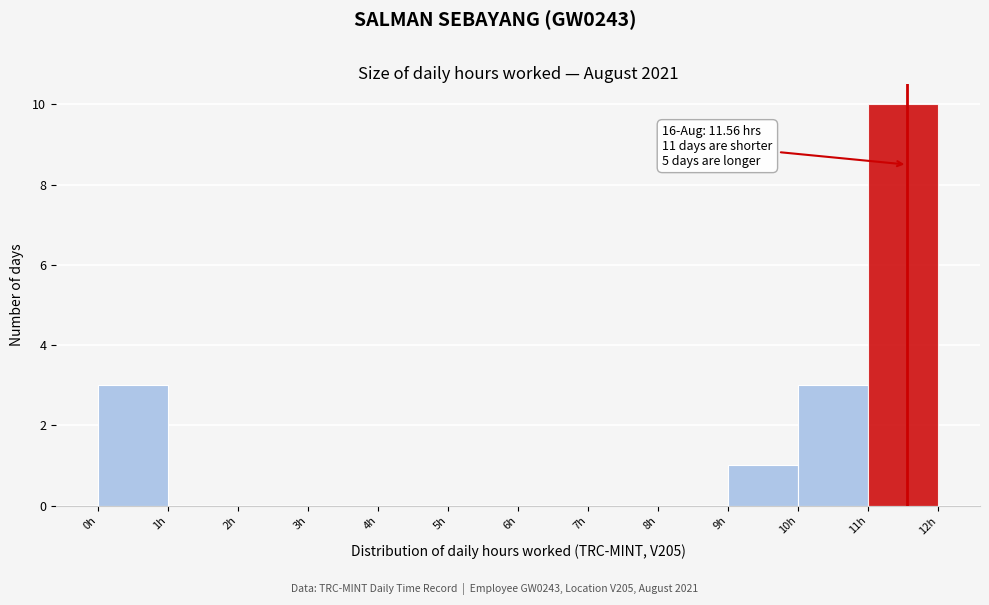

Over which range of the x-axis is the bar tallest?

11 to 12